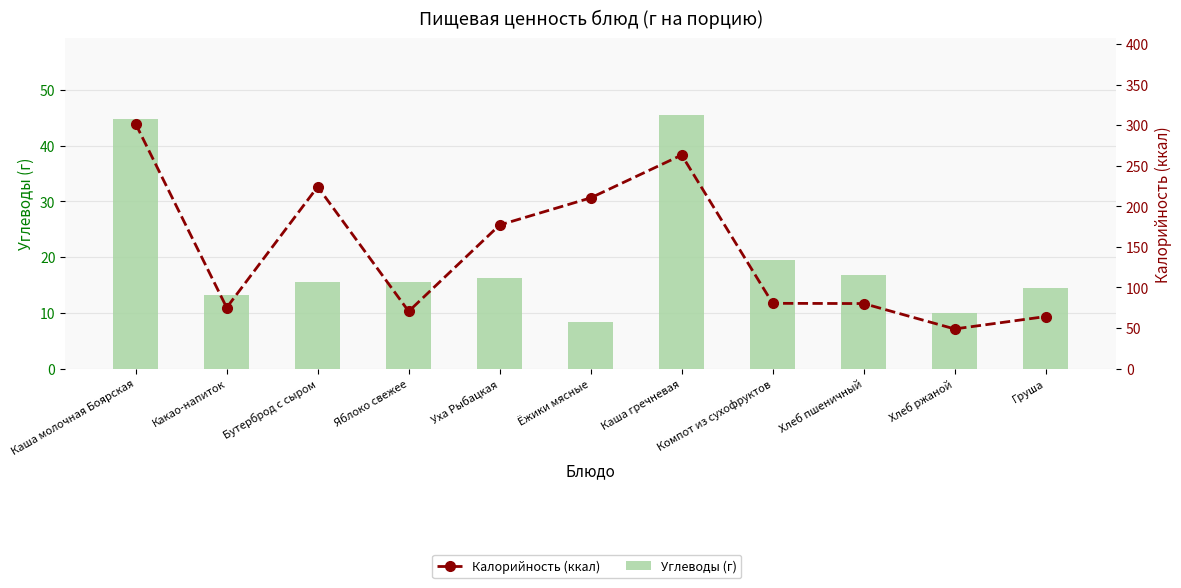

At which label does Углеводы (г) first exceed 15?

Каша молочная Боярская